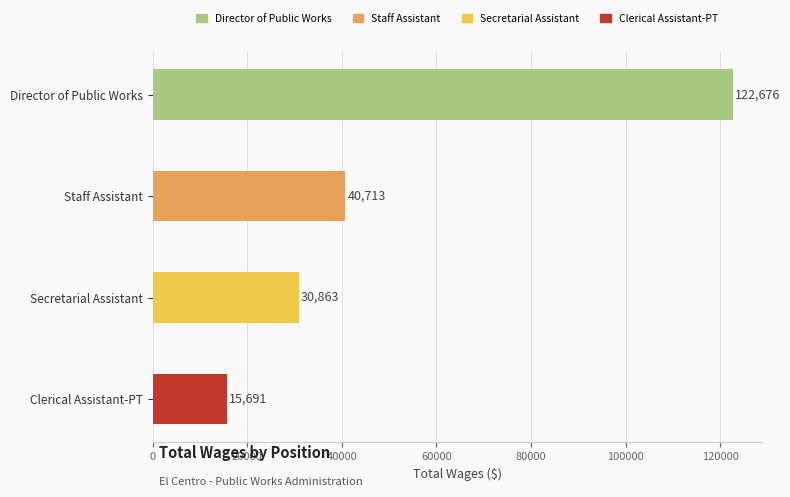

Which label corresponds to the smallest value in the chart?

Clerical Assistant-PT